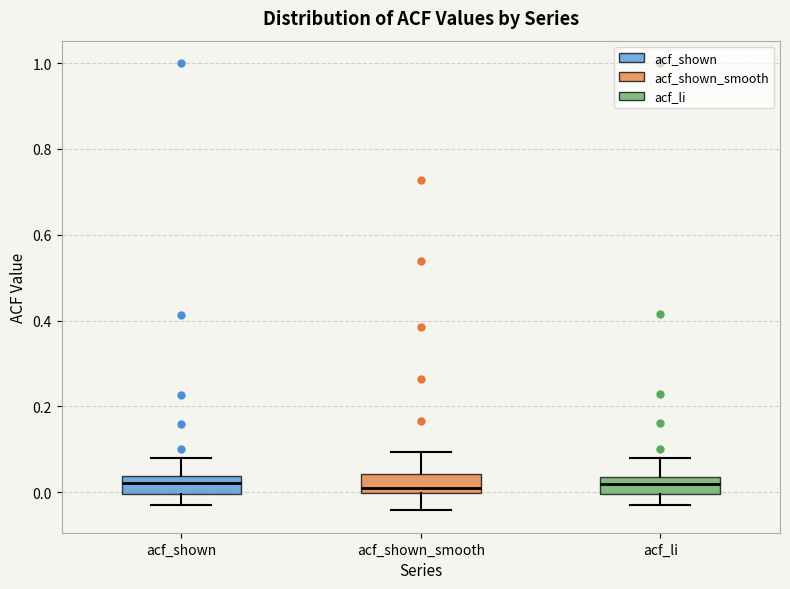

Reading left to right, transcribe this box plot: for each box, give where its median line is, the range the box spans, and where its two whiskers end, as read against the y-axis. The values are not printed on the chart, so give them approximately, as read against the axis.

acf_shown: median 0.02, box 0.00 to 0.04, whiskers -0.02 to 0.08
acf_shown_smooth: median 0.02, box 0.00 to 0.04, whiskers -0.04 to 0.10
acf_li: median 0.02, box 0.00 to 0.04, whiskers -0.02 to 0.08